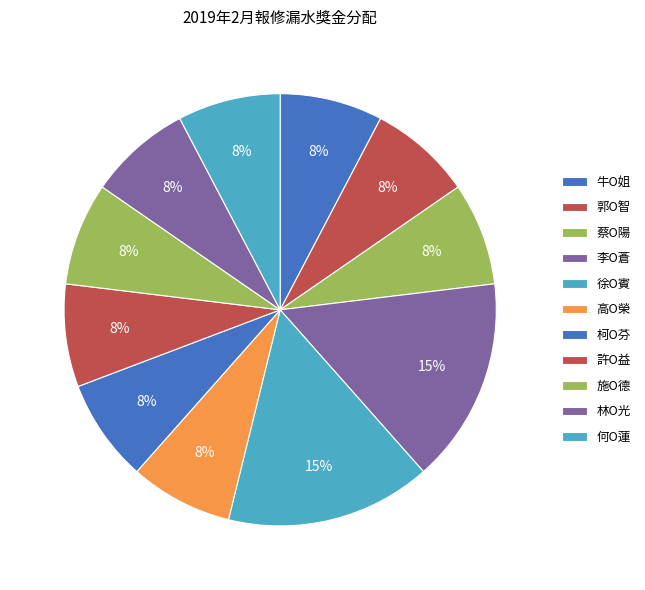

What is the ratio of the value at 蔡O陽 to the value at 高O榮?

1.0